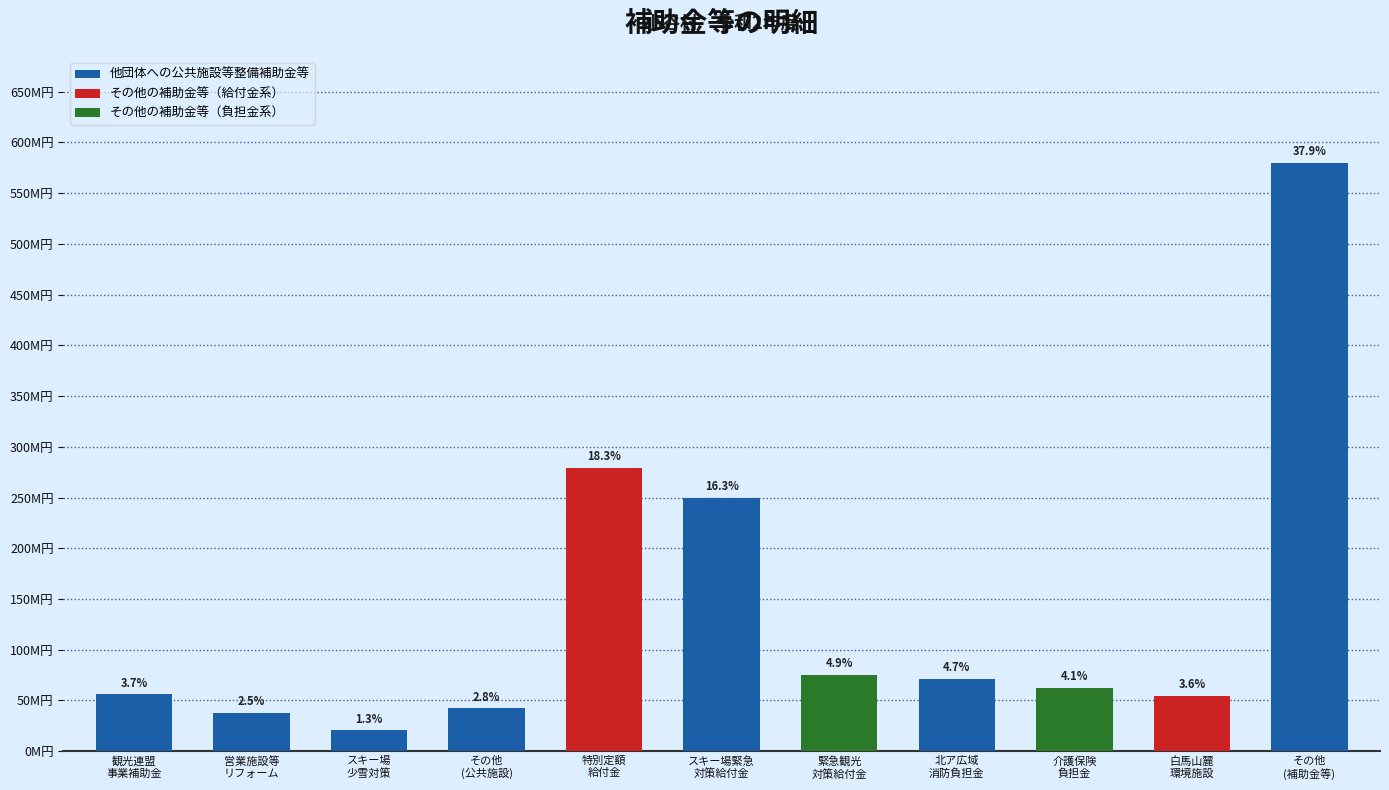

What is the sum of all values?

1529173764